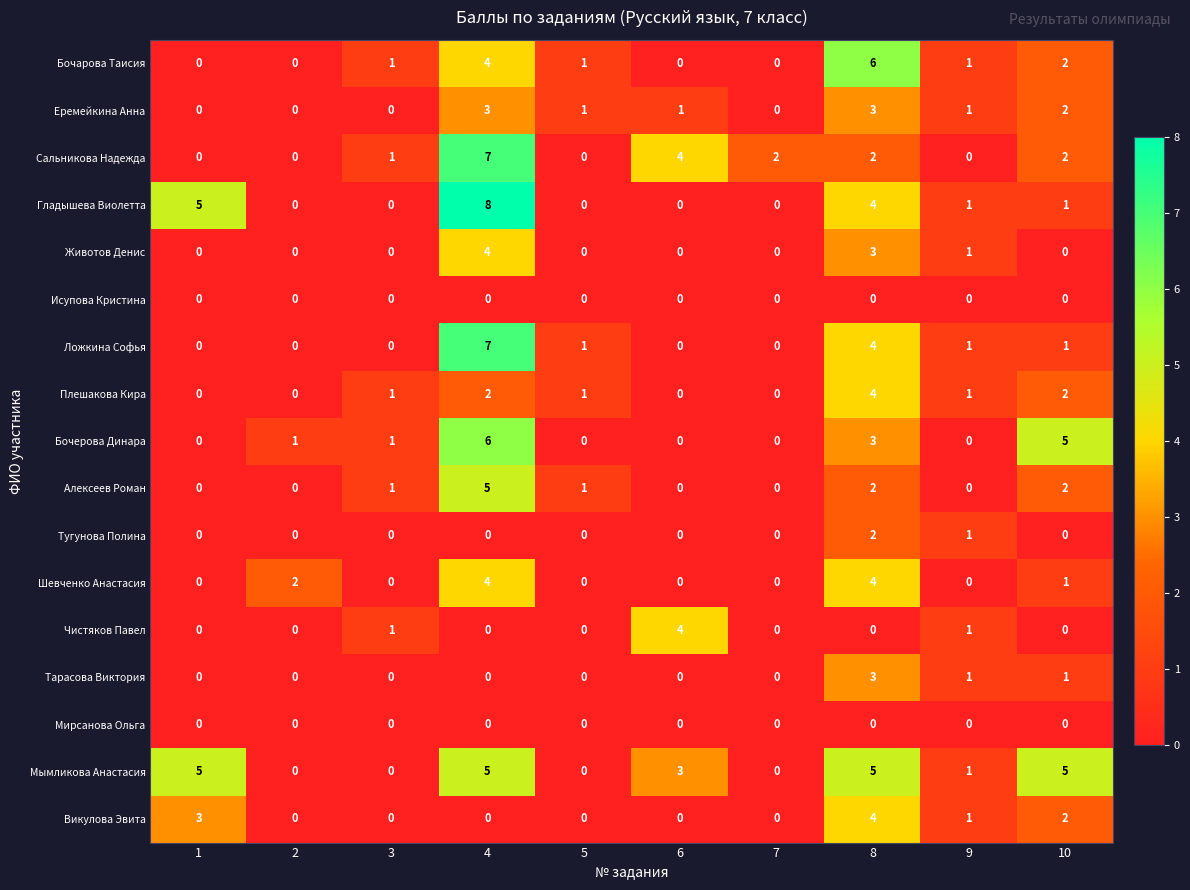

What is the maximum value shown in the chart?

8